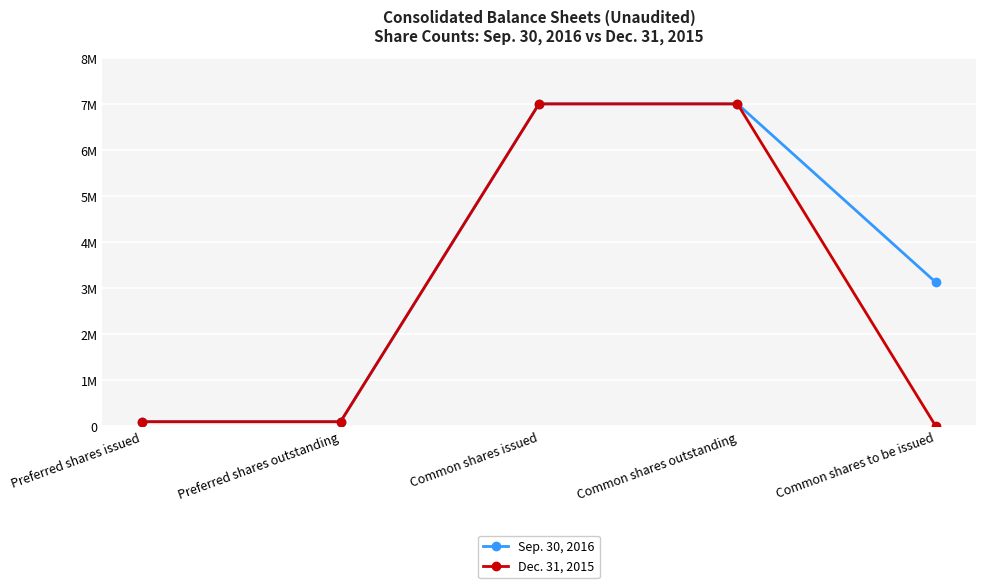

What are all the series names shown in the legend?

Sep. 30, 2016, Dec. 31, 2015